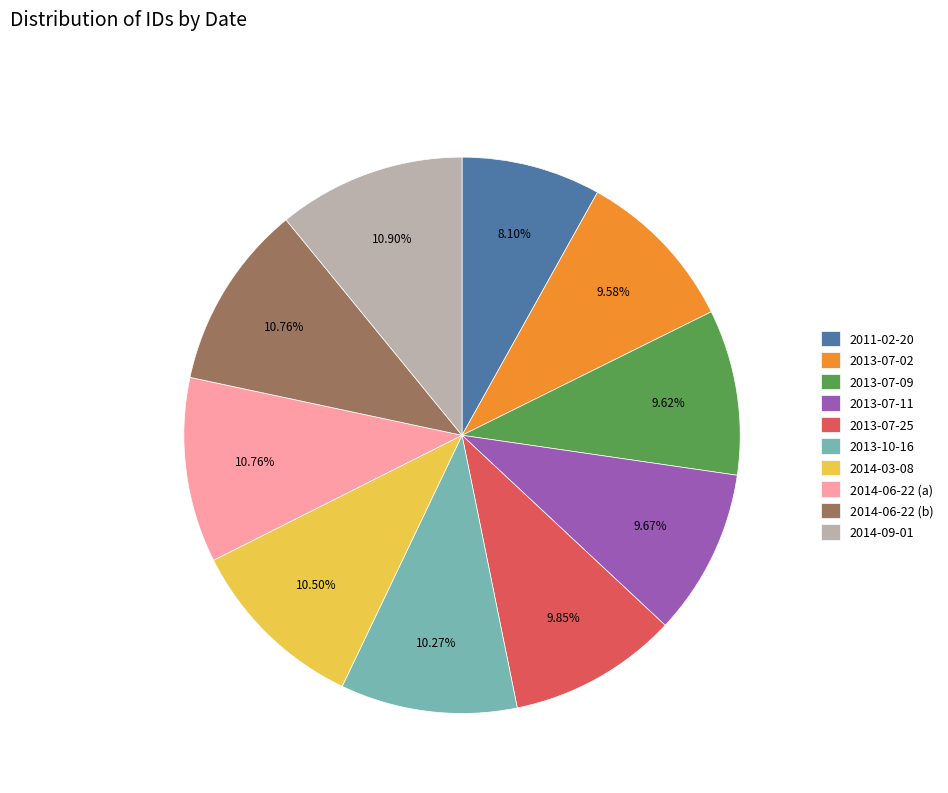

The 2011-02-20 slice represents 8% of the pie. True or false?

True